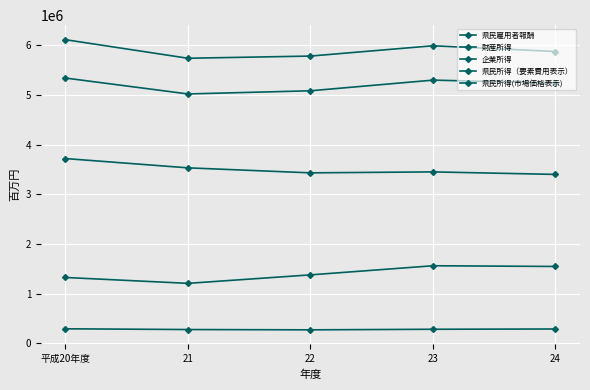

Reading right to left, what are all the values shown in this chart?

県民雇用者報酬: 3399890	3450651	3431121	3532024	3718954
財産所得: 289983	284263	272693	278750	293679
企業所得: 1548023	1561937	1378572	1208092	1326331
県民所得（要素費用表示）: 5237897	5296850	5082387	5018866	5338964
県民所得(市場価格表示): 5872563	5988176	5780823	5736964	6110753